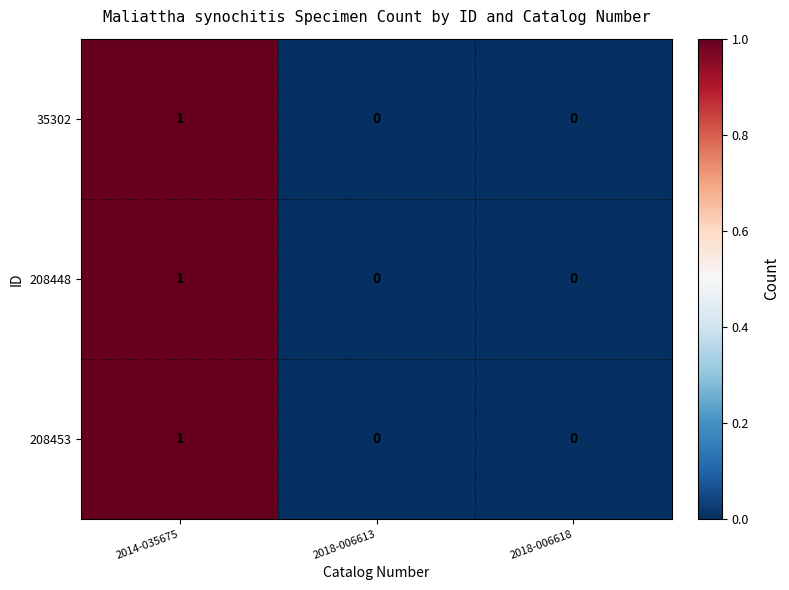

True or false: 35302 has a value of 0 at 2018-006613.

True